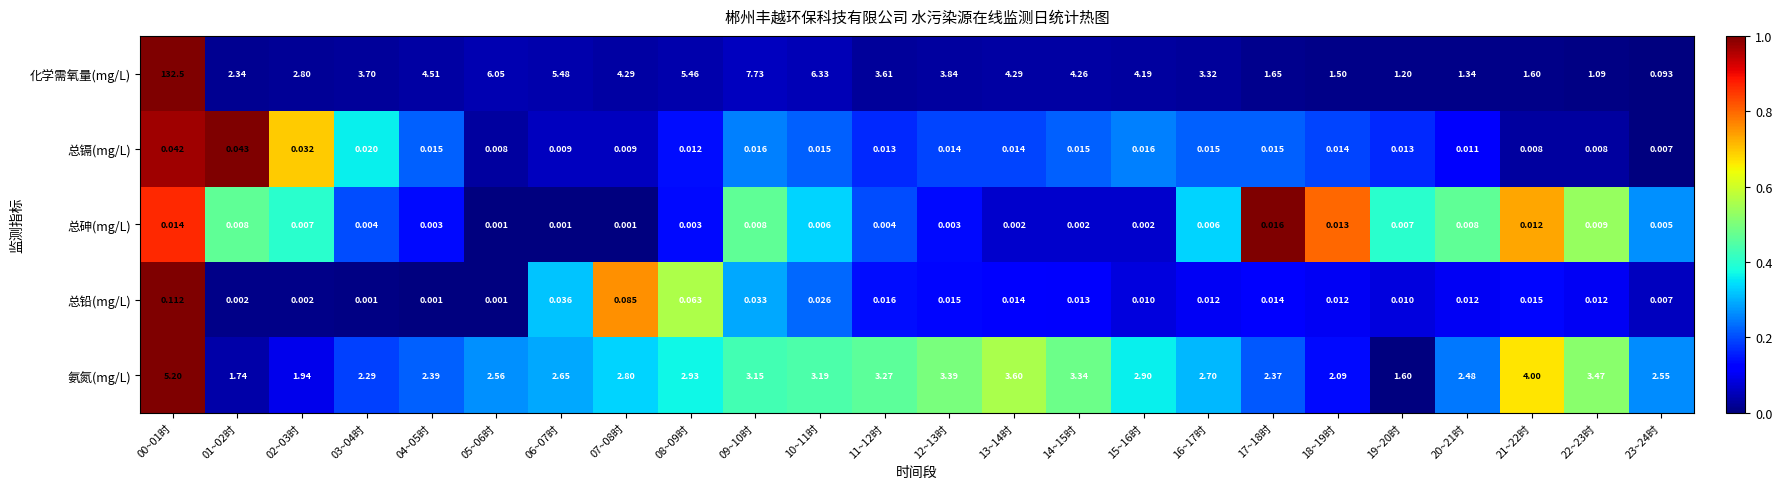

Rank the series by their maximum value, from lowest to highest.

总砷(mg/L), 总镉(mg/L), 总铅(mg/L), 氨氮(mg/L), 化学需氧量(mg/L)